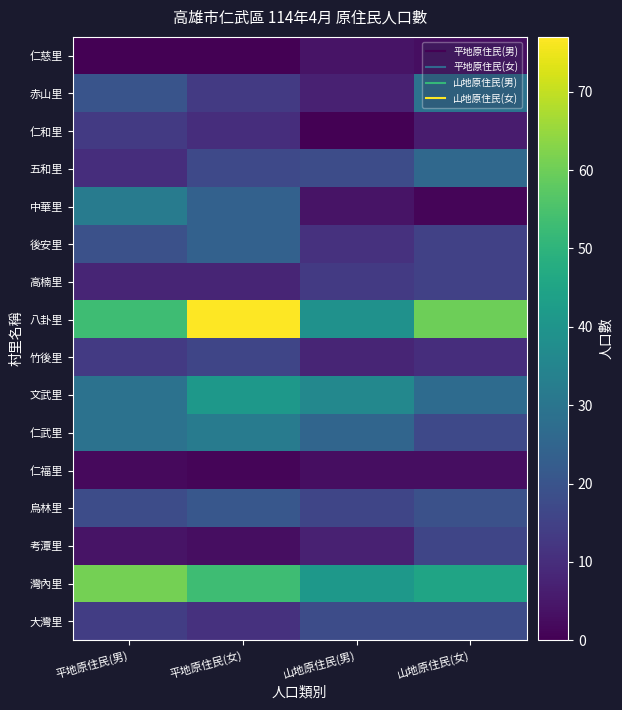

At which category does the chart reach its minimum across all series?

山地原住民(男)